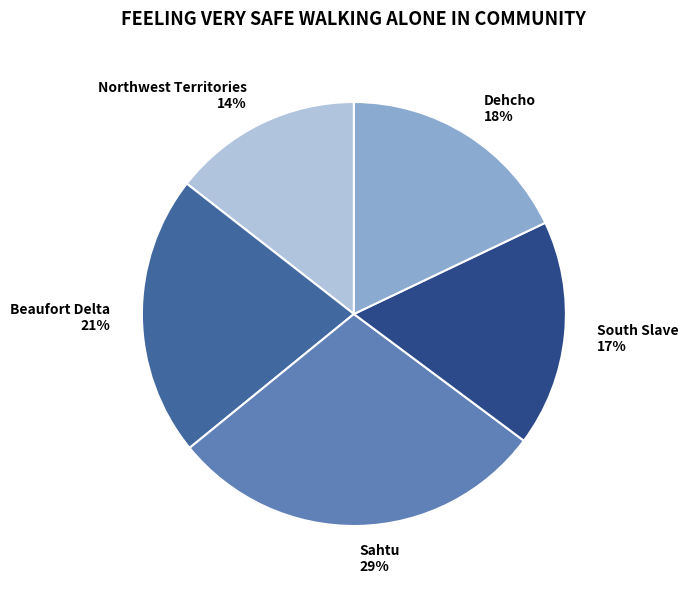

True or false: Dehcho accounts for 18% of the total.

True